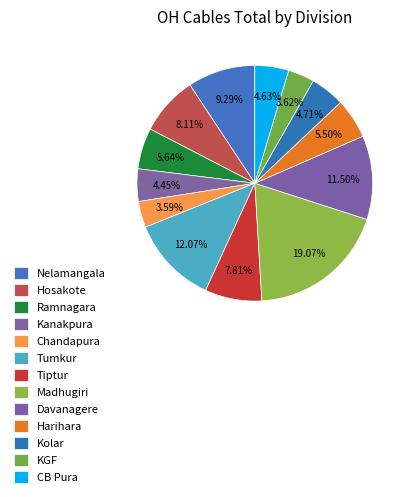

What is the ratio of the value at Hosakote to the value at Kanakpura?

1.8